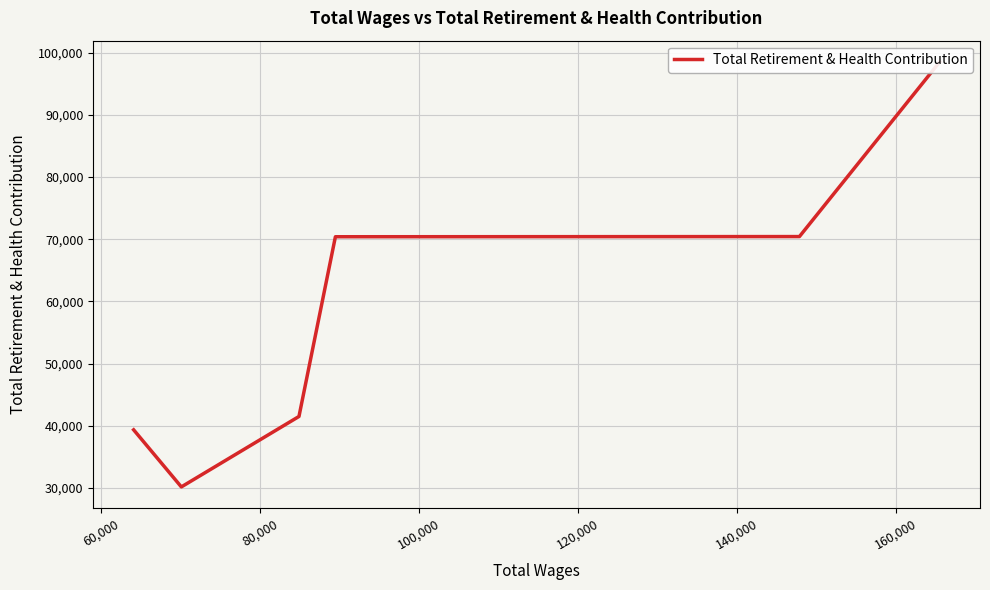

What is the smallest value displayed?

30195